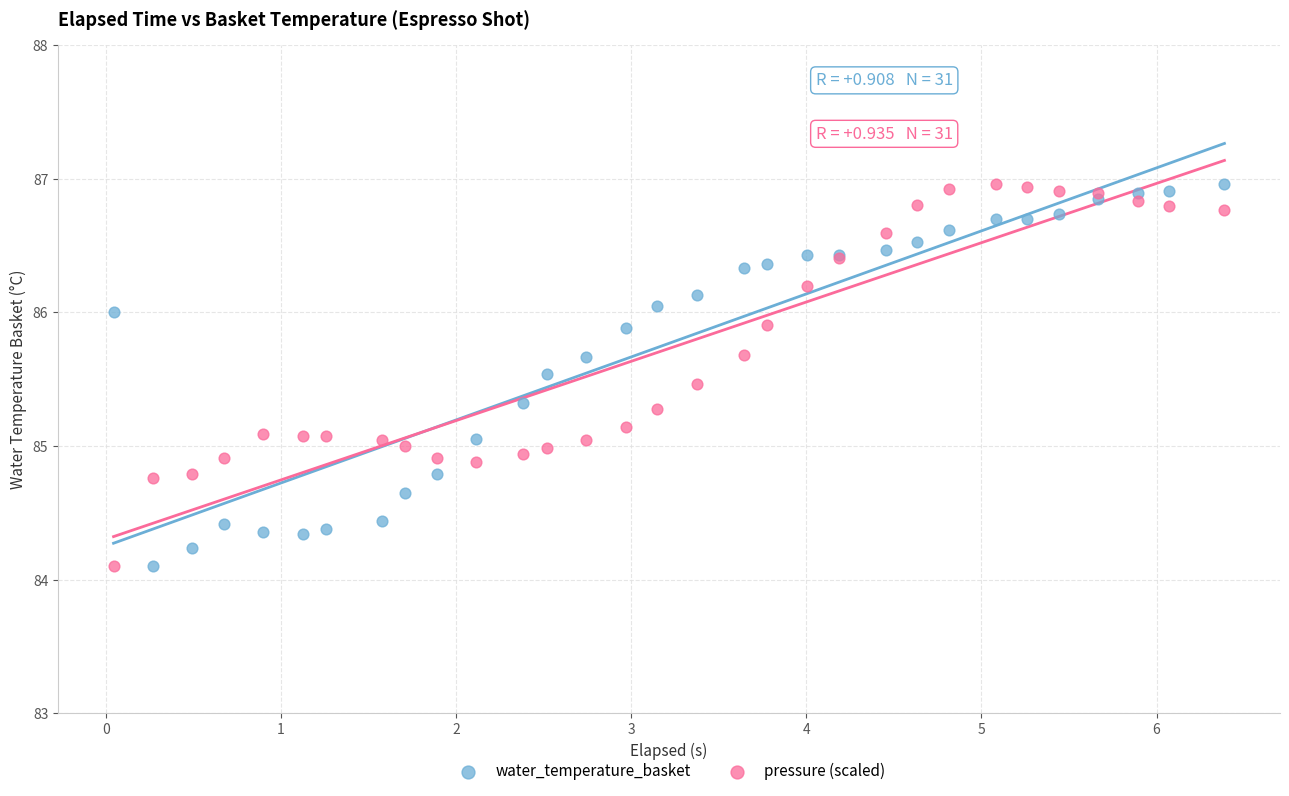

What is the X range (max minus min) for the scatter plot?

6.3